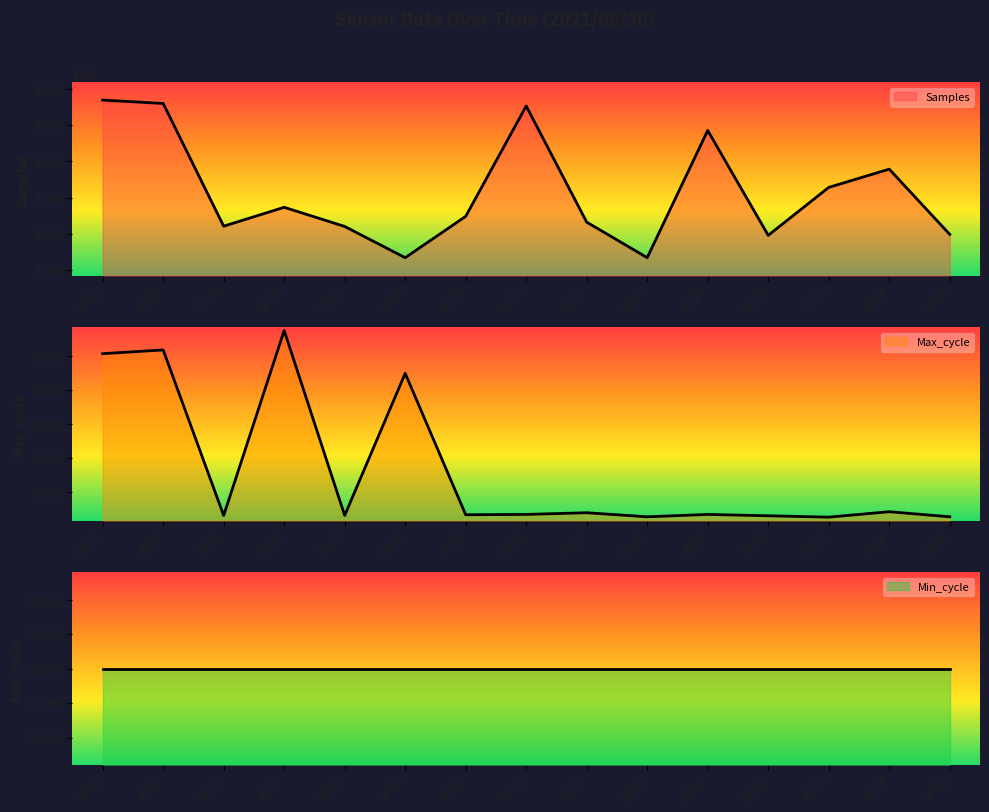

What is the spread (max minus min) of values at 00:02?

4943071